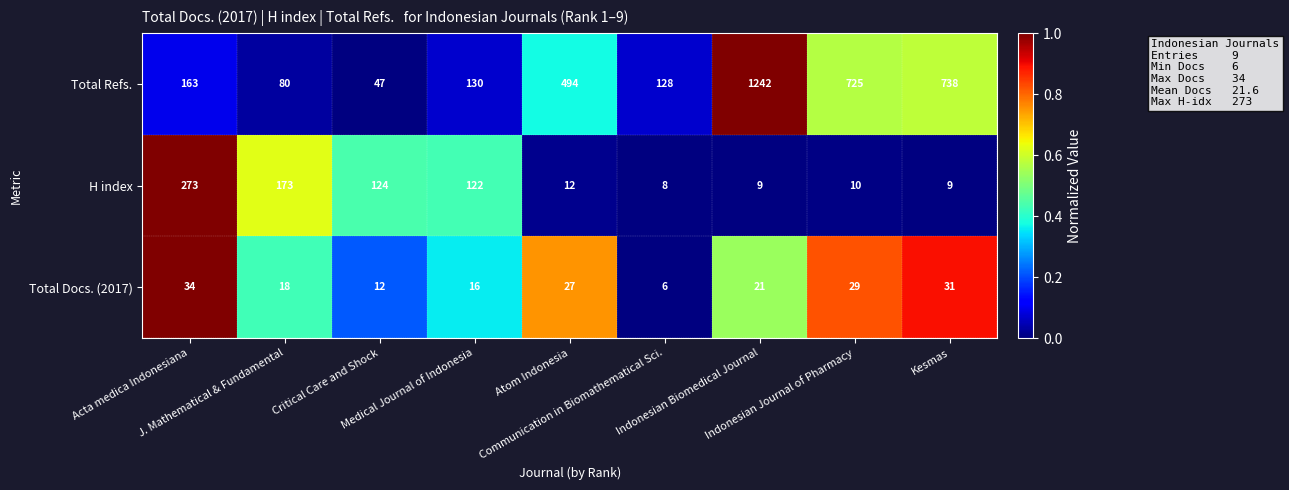

At how many categories does at least one series exceed 186?

5